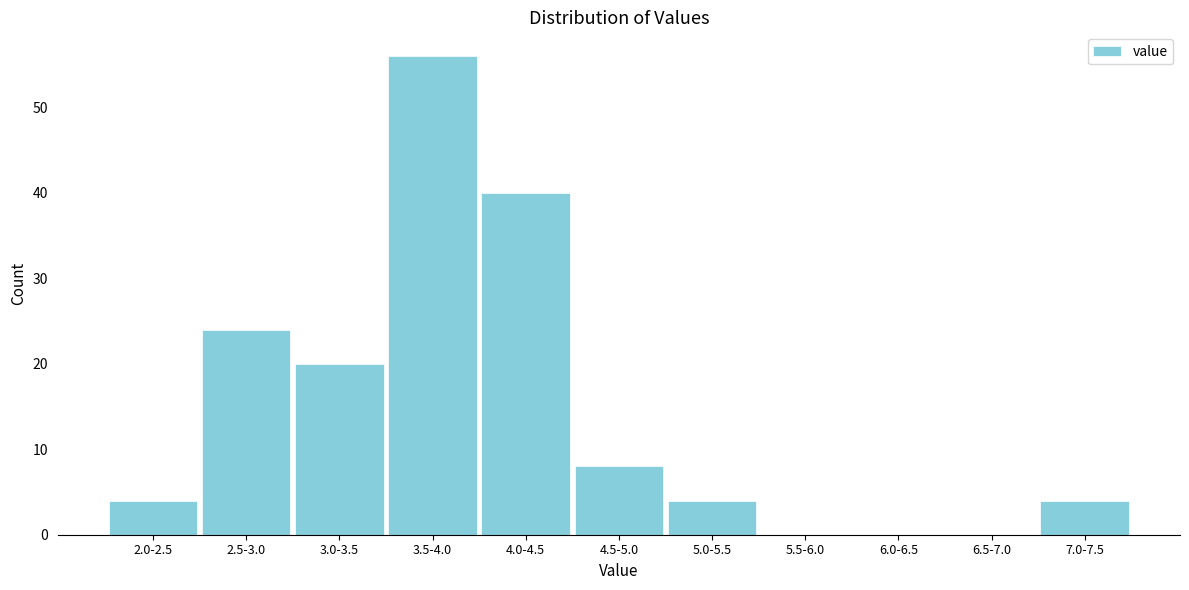

Reading left to right, what are all the values shown in this chart?

2.0-2.5=4	2.5-3.0=24	3.0-3.5=20	3.5-4.0=56	4.0-4.5=40	4.5-5.0=8	5.0-5.5=4	5.5-6.0=0	6.0-6.5=0	6.5-7.0=0	7.0-7.5=4